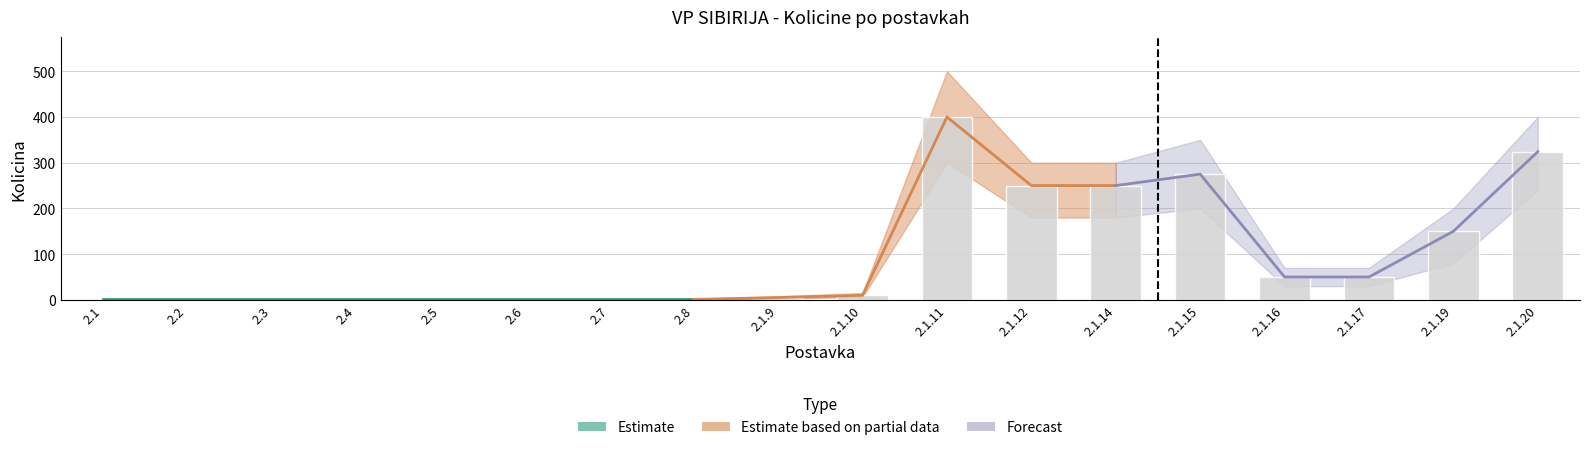

Reading right to left, transcribe all the data shown in this chart.

Kolicina: 2.1.20=324	2.1.19=150	2.1.17=50	2.1.16=50	2.1.15=275	2.1.14=250	2.1.12=250	2.1.11=400	2.1.10=10	2.1.9=5	2.8=1	2.7=1	2.6=1	2.5=1	2.4=1	2.3=1	2.2=1	2.1=1
Kolicina_upper: 2.1.20=400	2.1.19=200	2.1.17=70	2.1.16=70	2.1.15=350	2.1.14=300	2.1.12=300	2.1.11=500	2.1.10=15	2.1.9=8	2.8=2	2.7=2	2.6=2	2.5=2	2.4=2	2.3=2	2.2=2	2.1=2
Kolicina_lower: 2.1.20=240	2.1.19=80	2.1.17=30	2.1.16=30	2.1.15=200	2.1.14=180	2.1.12=180	2.1.11=300	2.1.10=6	2.1.9=3	2.8=0	2.7=0	2.6=0	2.5=0	2.4=0	2.3=0	2.2=0	2.1=0